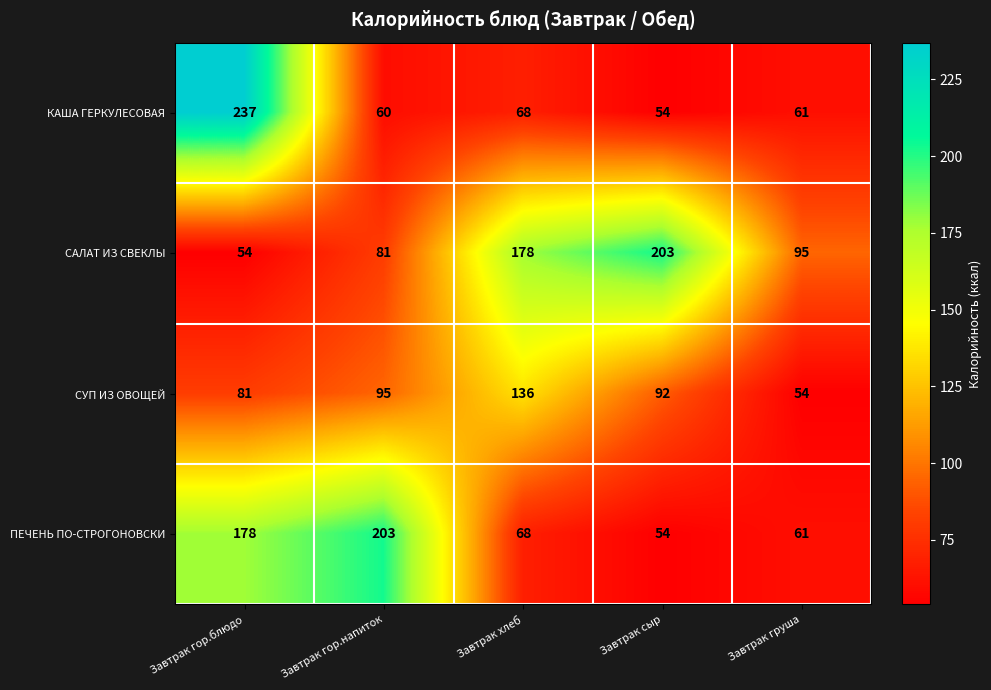

At Завтрак гор.напиток, list the series in order from largest to smallest.

ПЕЧЕНЬ ПО-СТРОГОНОВСКИ, СУП ИЗ ОВОЩЕЙ, САЛАТ ИЗ СВЕКЛЫ, КАША ГЕРКУЛЕСОВАЯ